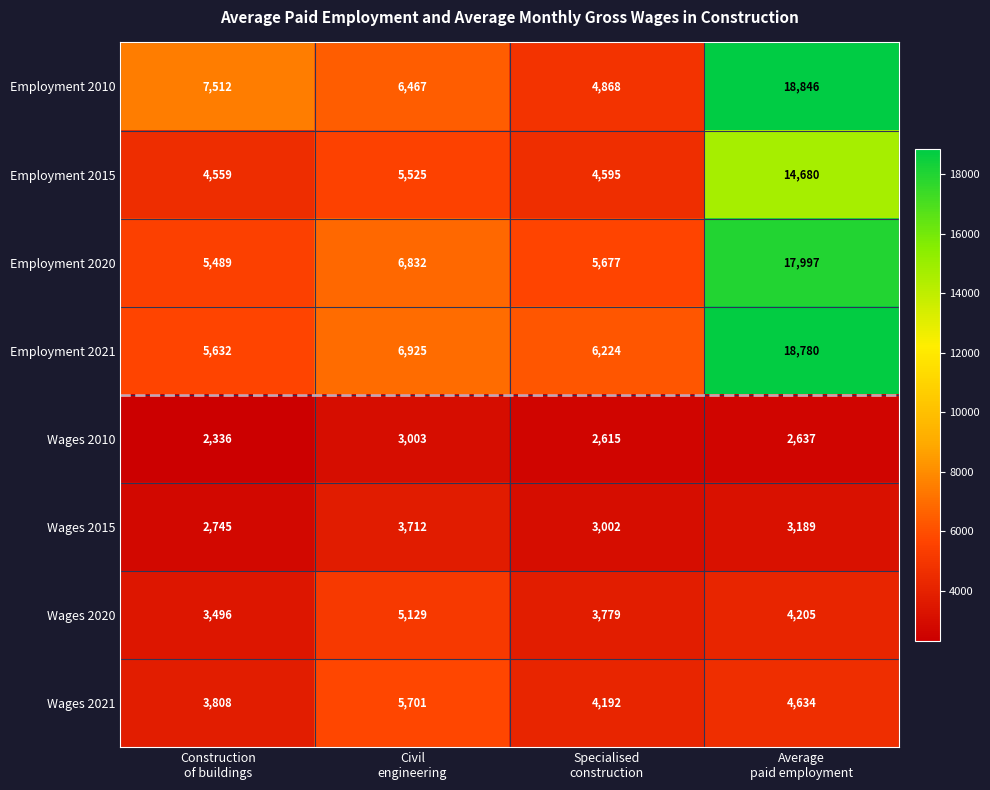

What is the lowest value of the Wages 2021 series?

3808